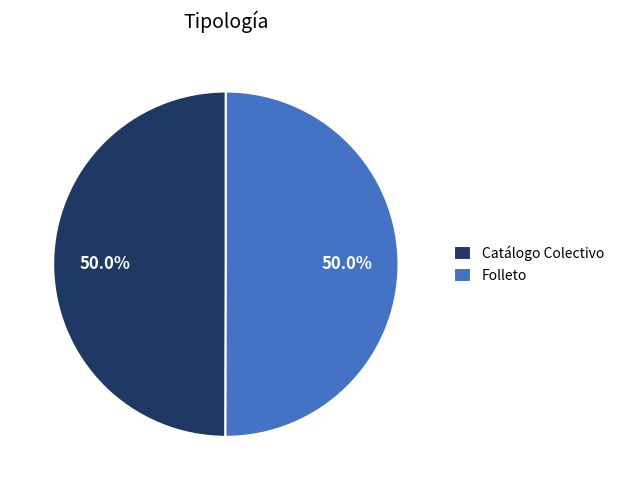

What percentage do Folleto and Catálogo Colectivo together represent?

100.0%